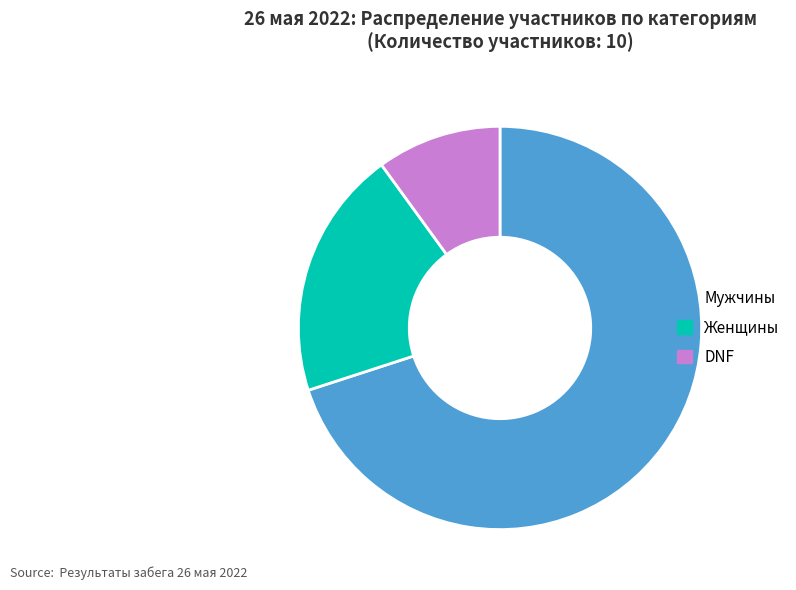

Do DNF and Мужчины together represent more than half of the pie?

Yes